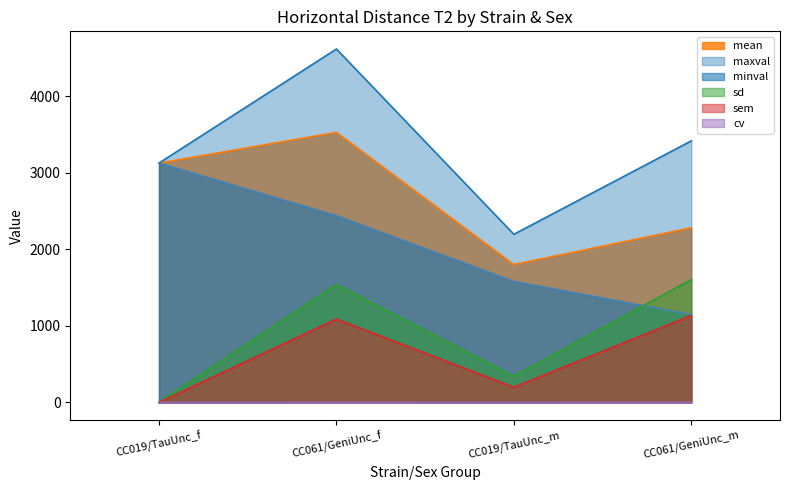

Reading right to left, transcribe all the data shown in this chart.

mean: 2281.0	1801.0	3527.0	3126.0
minval: 1146.0	1579.7	2438.2	3126.2
maxval: 3415.8	2195.7	4615.5	3126.2
sd: 1605.0	342.8	1540.0	0.0
sem: 1135.0	197.9	1089.0	0.0
cv: 0.7	0.2	0.4	0.0